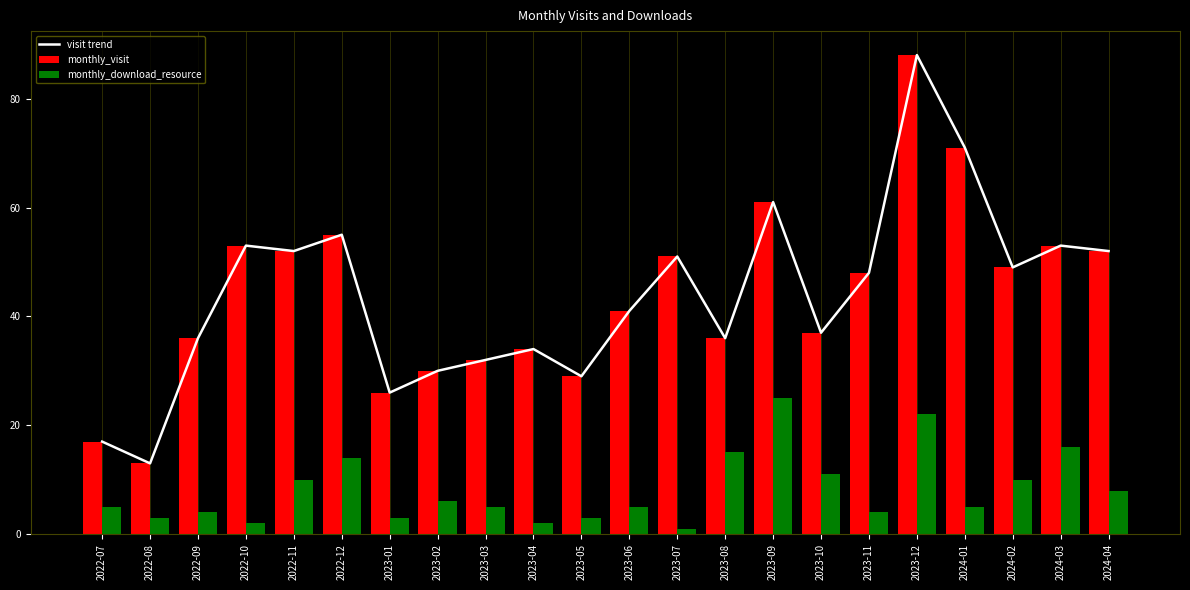

What is the spread (max minus min) of values at 2024-02?

39